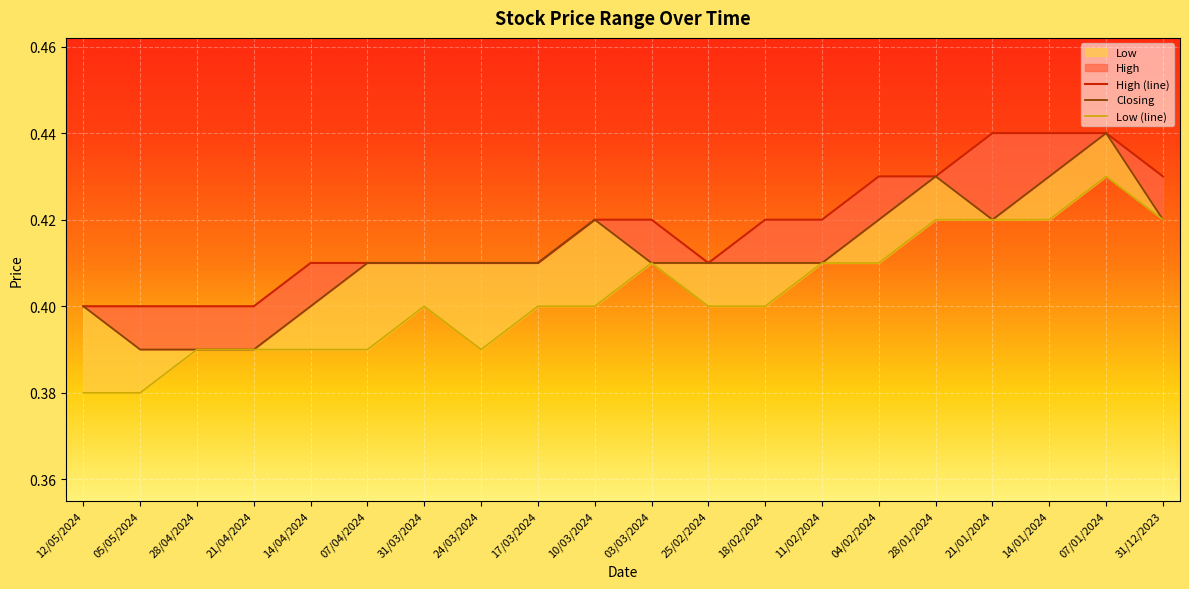

How many lines are shown in the chart?

3